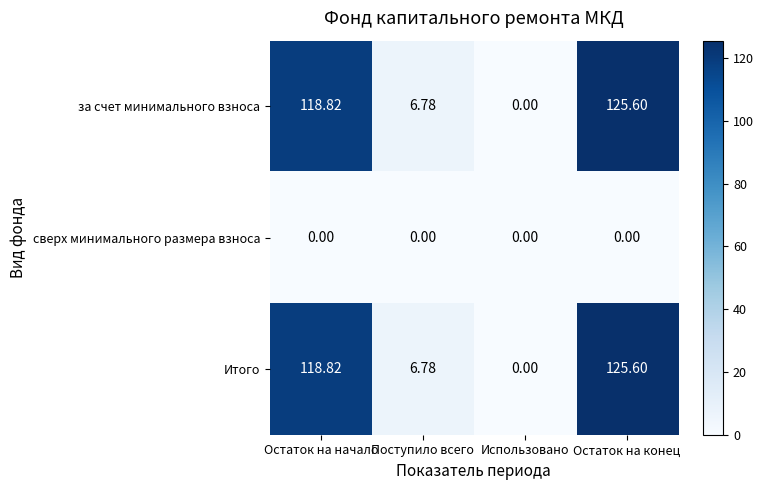

Rank the categories by Итого value from lowest to highest.

Использовано, Поступило всего, Остаток на начало, Остаток на конец